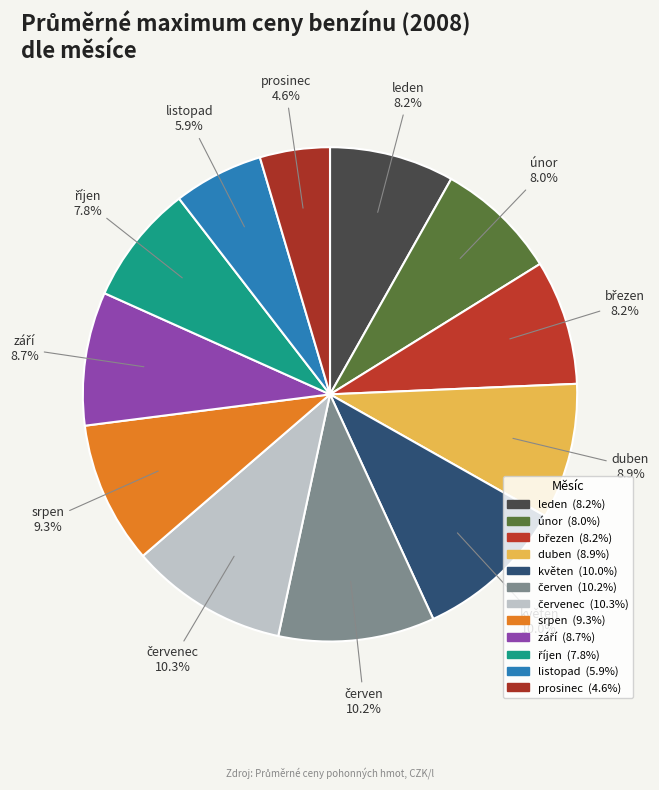

Which has a higher value, prosinec or únor?

únor